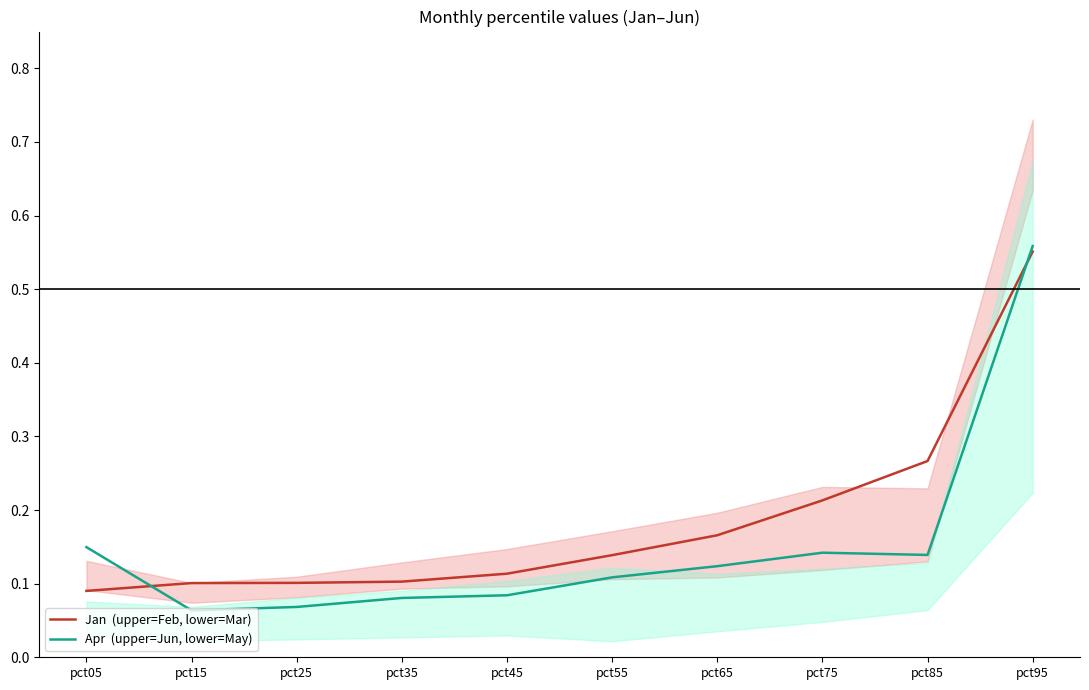

Count the Apr  (upper=Jun, lower=May) values in the range 0 to 1.

10